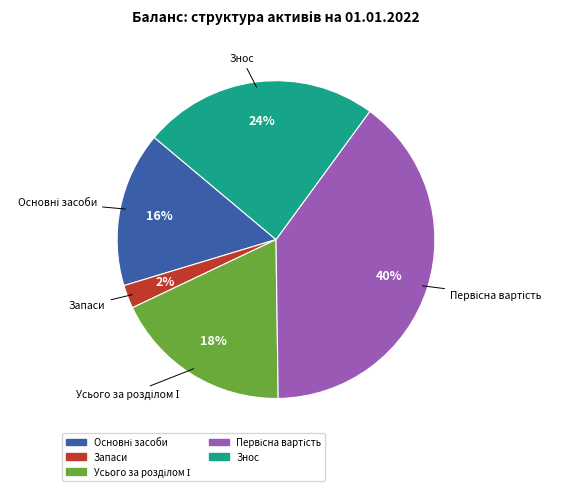

Does any single category account for the majority?

No